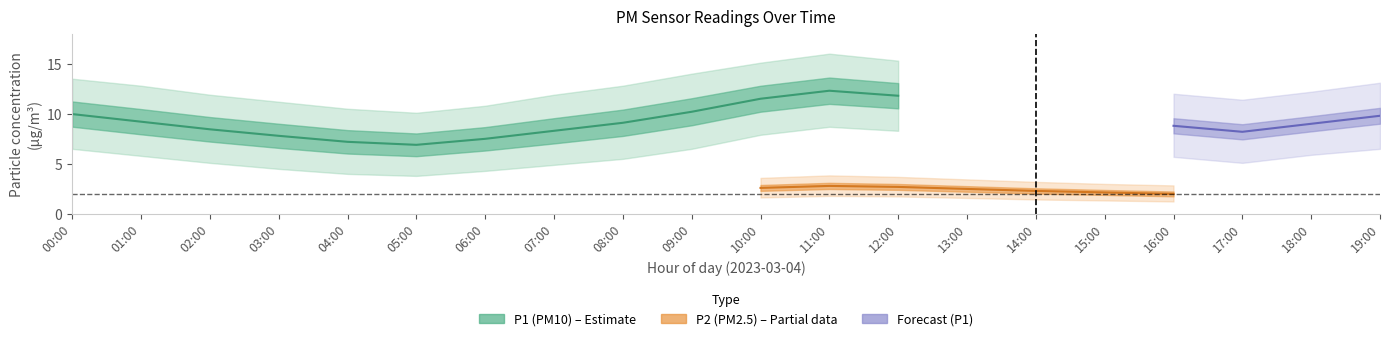

True or false: P2_upper and P1 cross at least once.

False